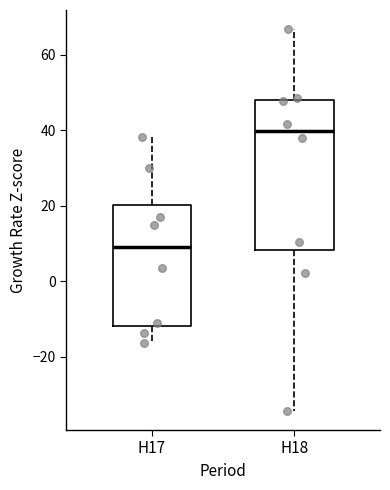

Which box's median line is the lowest?

H17